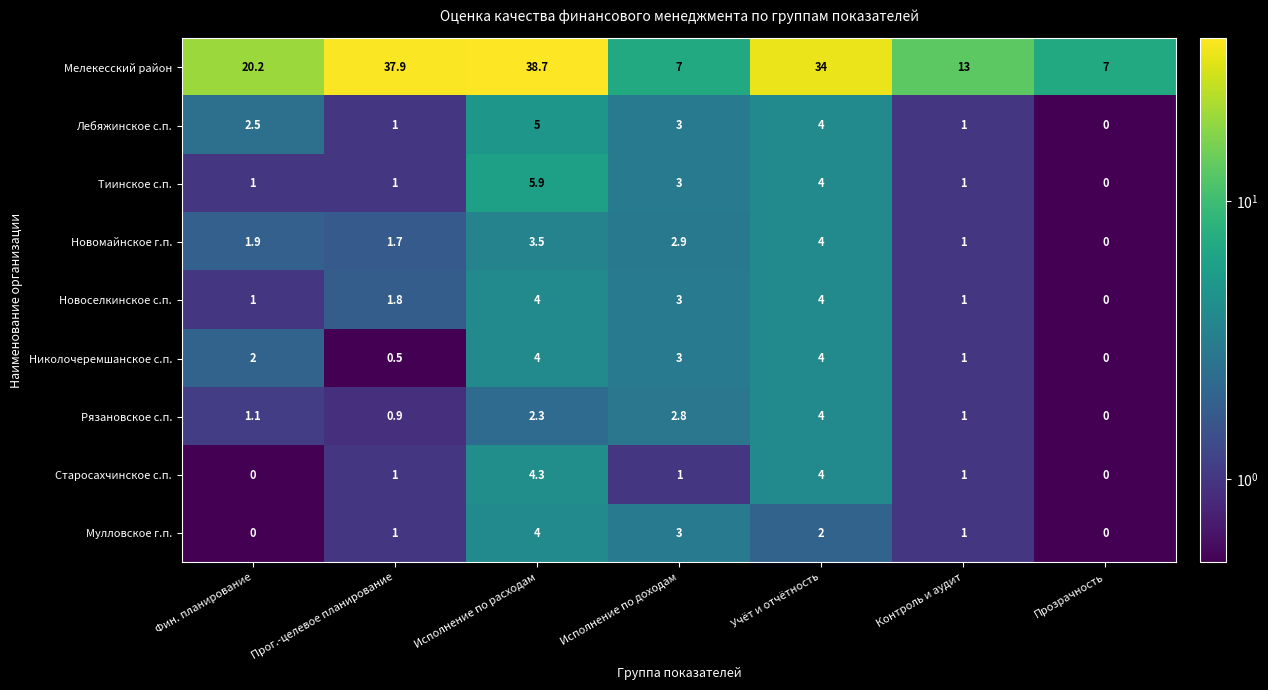

At how many categories does at least one series exceed 19?

4